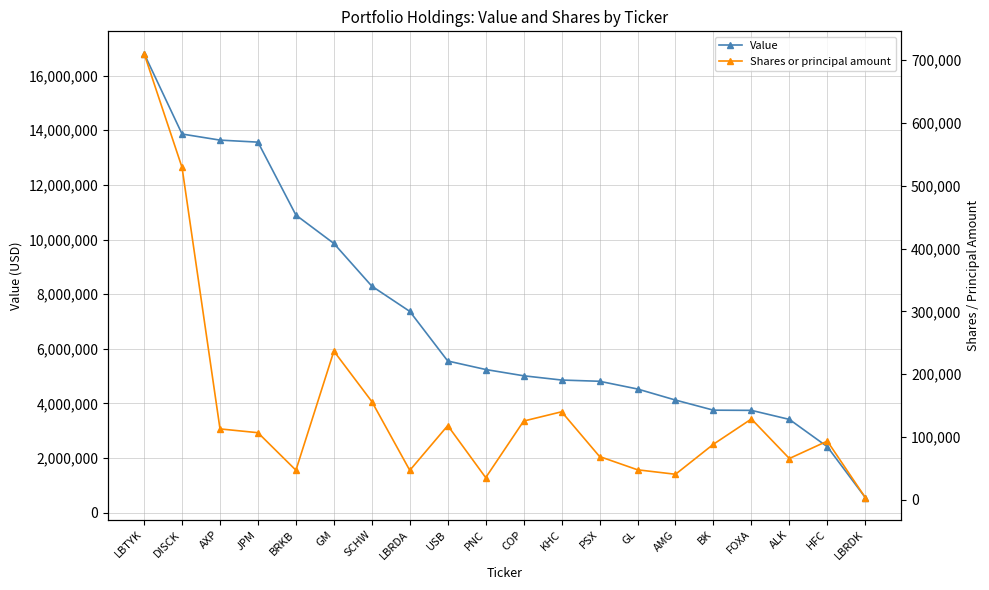

Which series changed the most between JPM and PSX?

Value